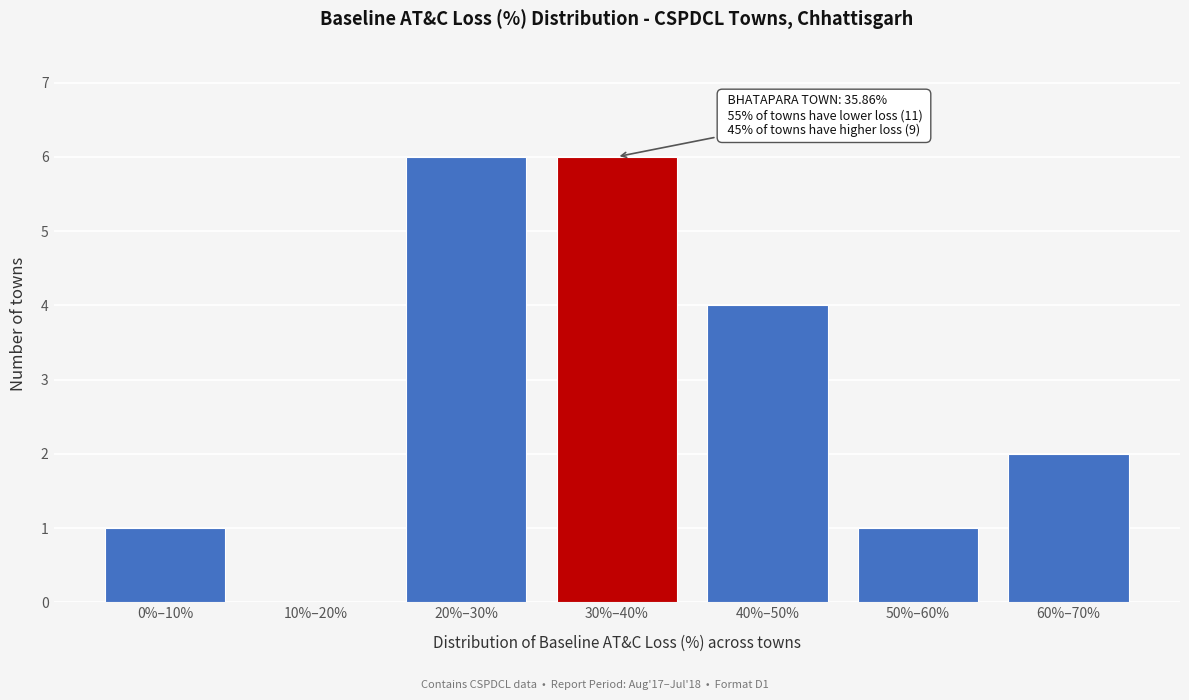

Reading left to right, what are all the values shown in this chart?

0%–10%=1	10%–20%=0	20%–30%=6	30%–40%=6	40%–50%=4	50%–60%=1	60%–70%=2